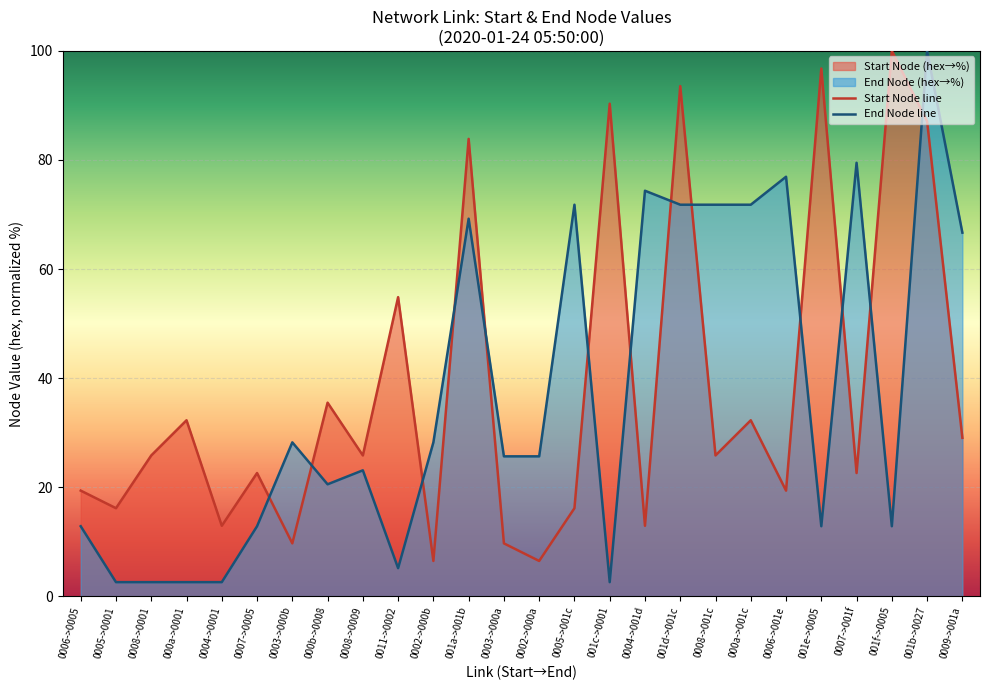

How many interior local peaks does the Start Node line series have?

10